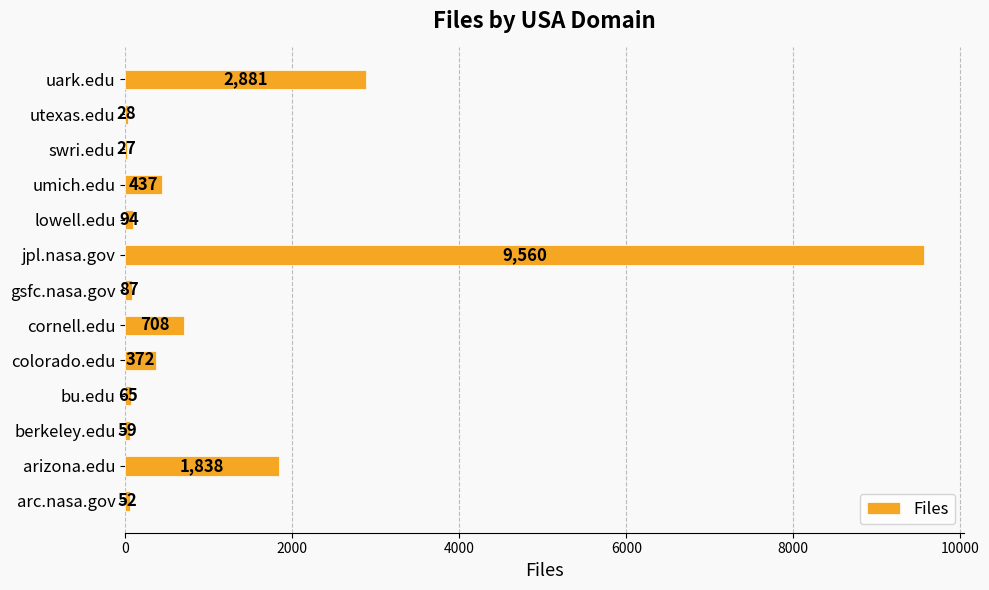

True or false: the data shows 372 at colorado.edu.

True